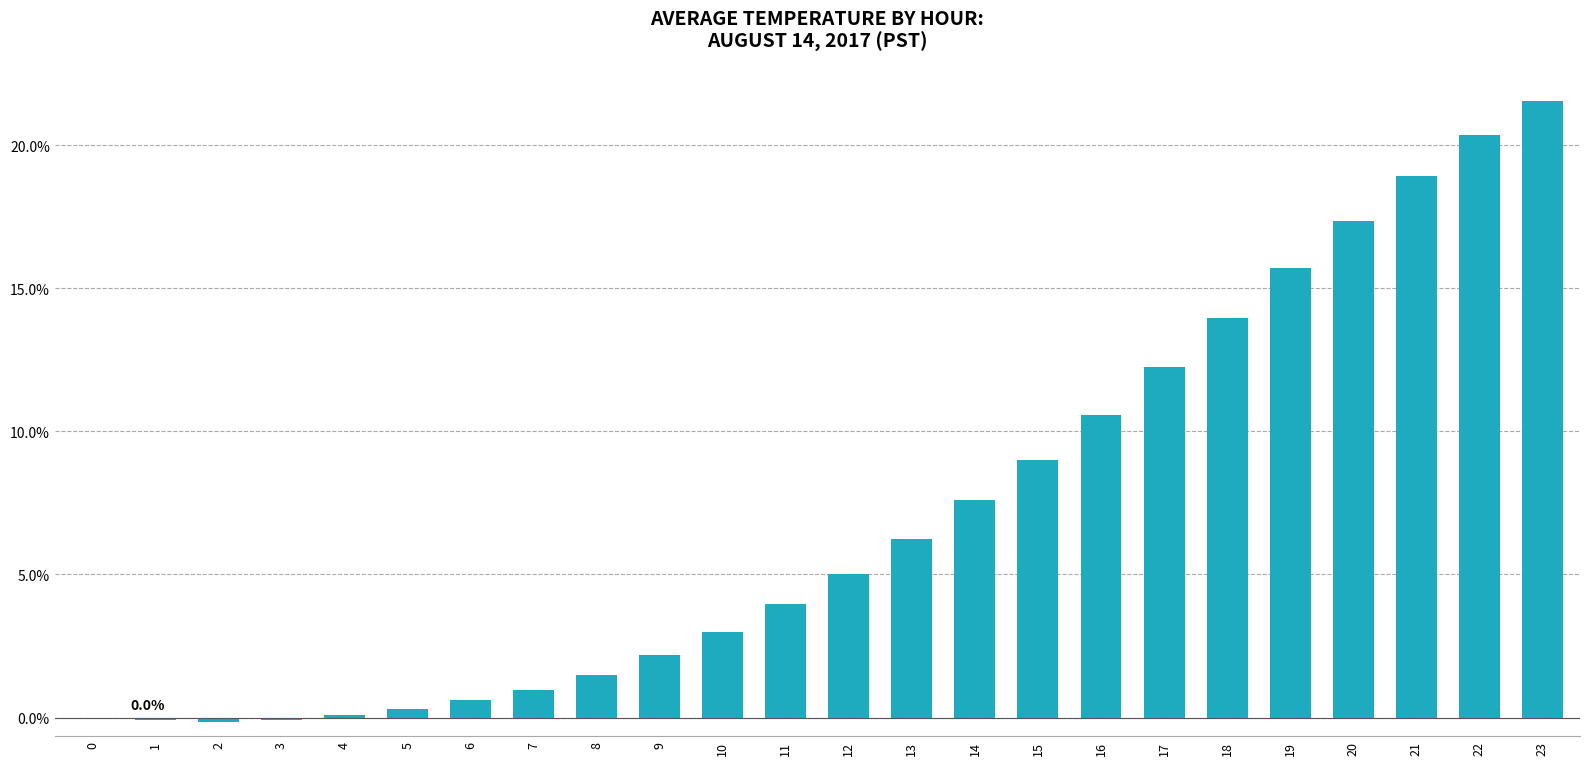

What is the sum of all values?

170.8